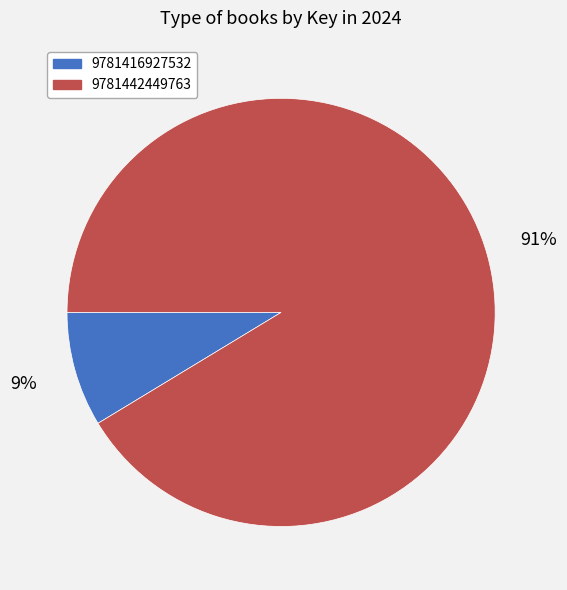

Between 9781442449763 and 9781416927532, which is larger?

9781442449763